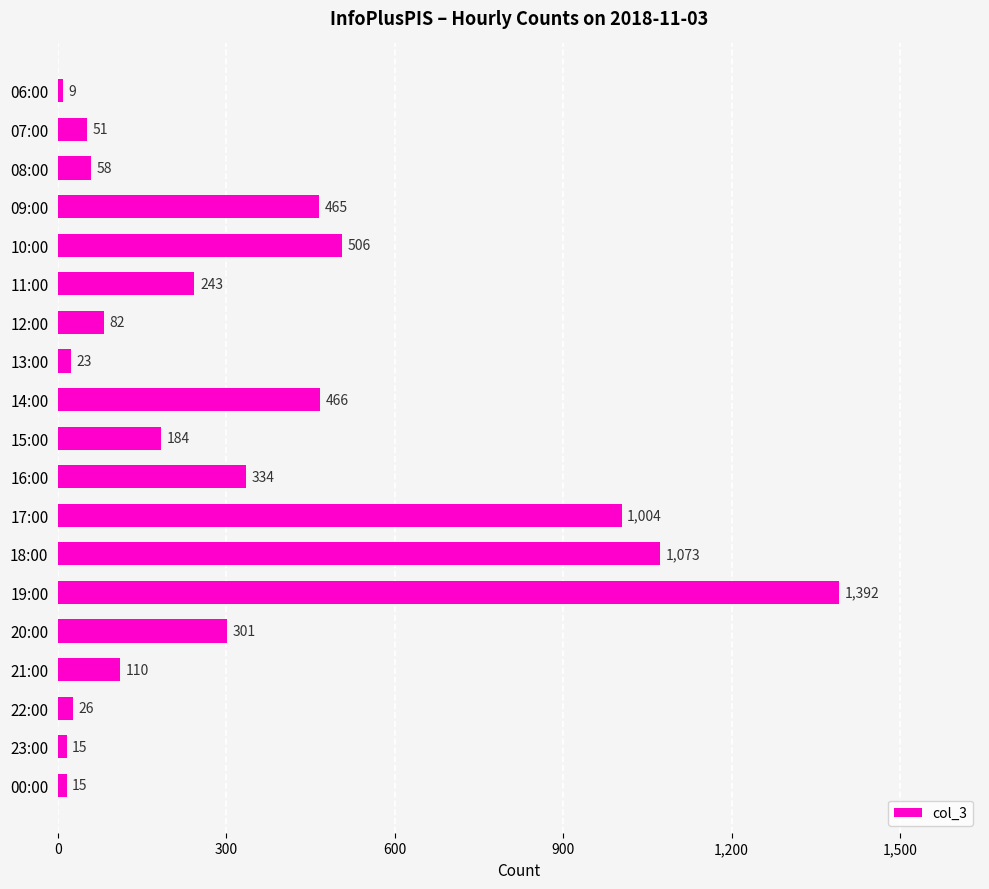

The value at 11:00 is 58. True or false?

False